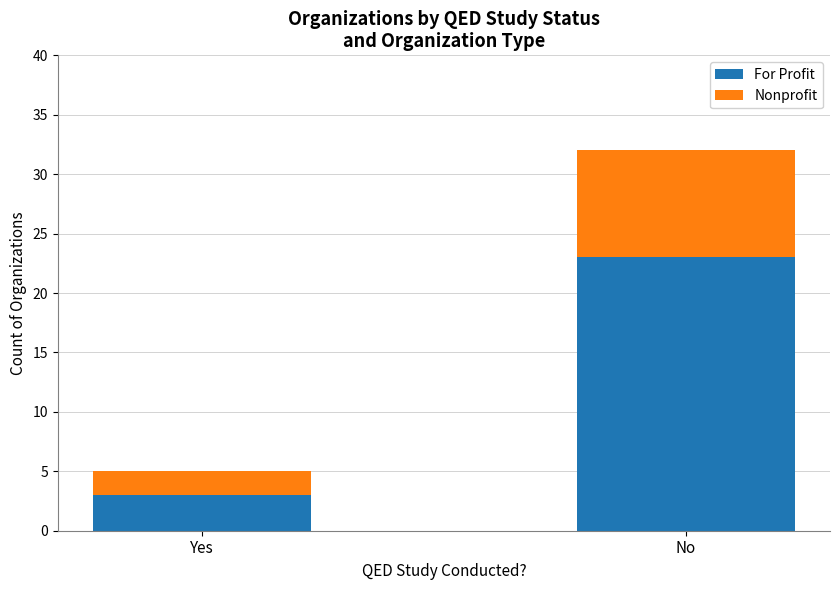

What is the difference between the maximum and minimum values in the For Profit series?

20